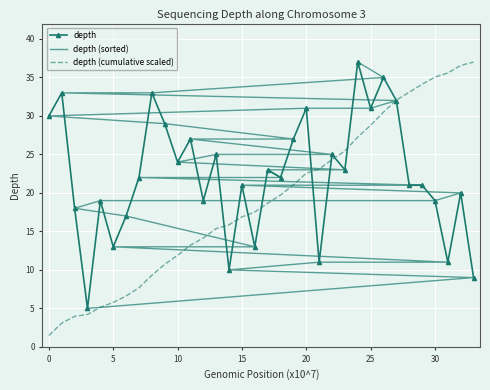

What is the difference between the maximum and second lowest values in the depth (cumulative scaled) series?

33.9